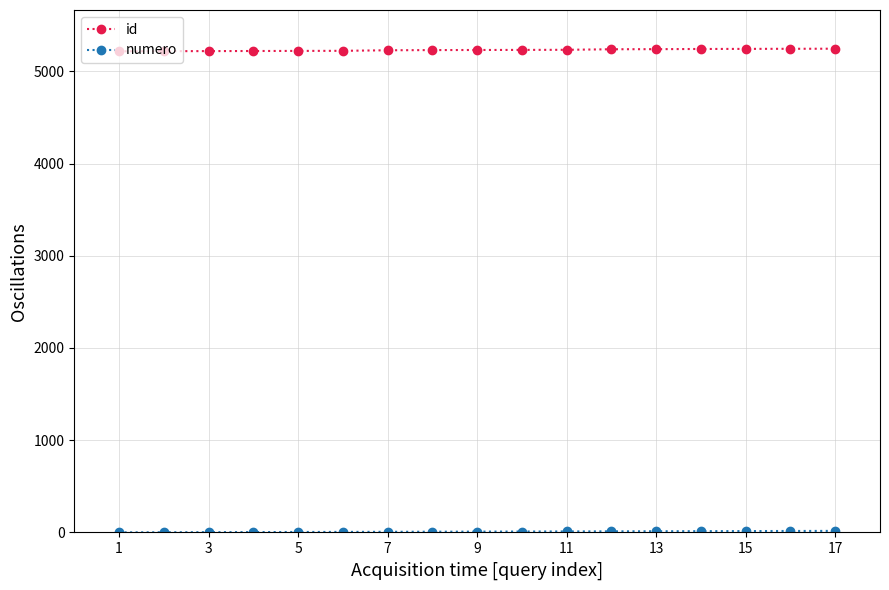

At how many categories does at least one series exceed 1358?

17